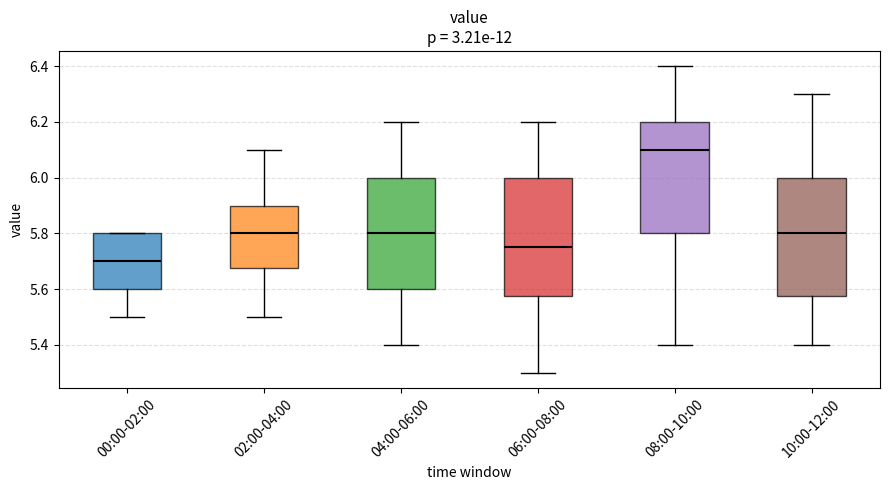

Which box's median line is the lowest?

00:00-02:00